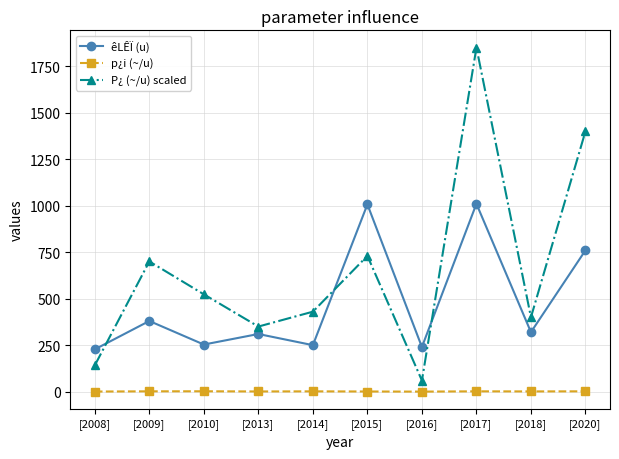

How many data points in p¿i (~/u) are above 1?

7